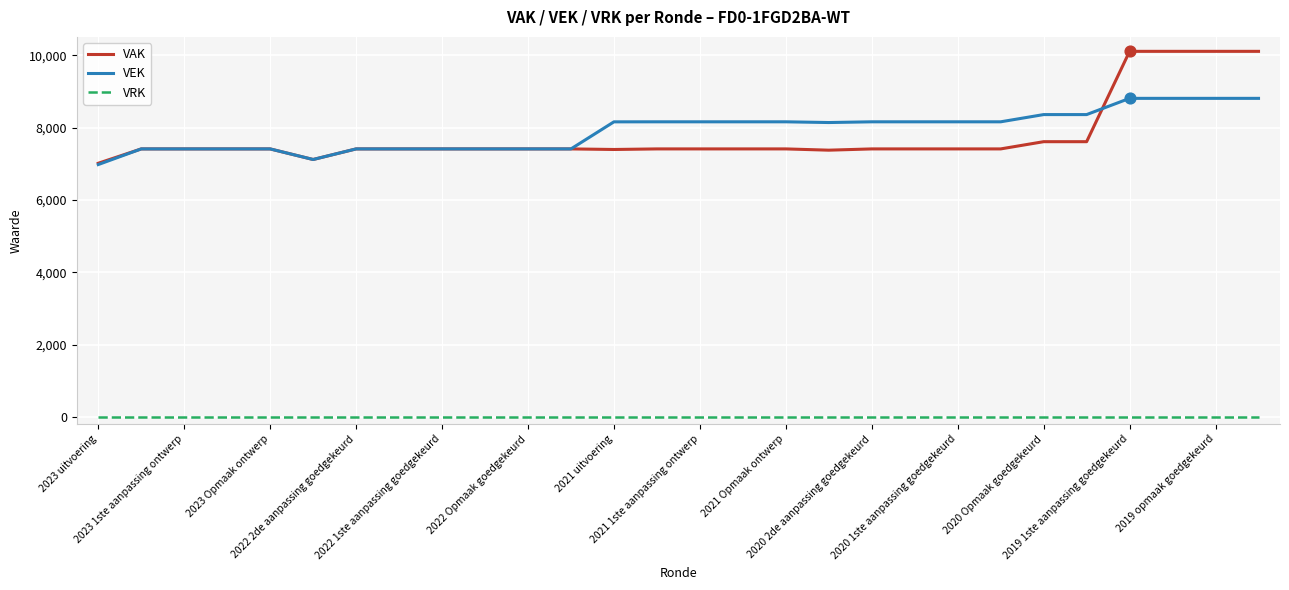

Which series has the largest total across all categories?

VEK